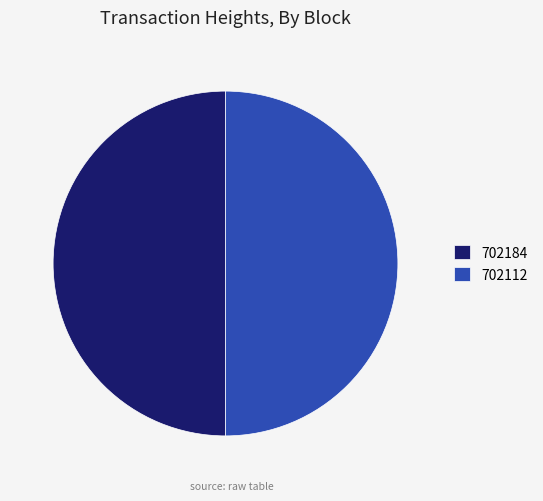

How many segments does this pie chart have?

2